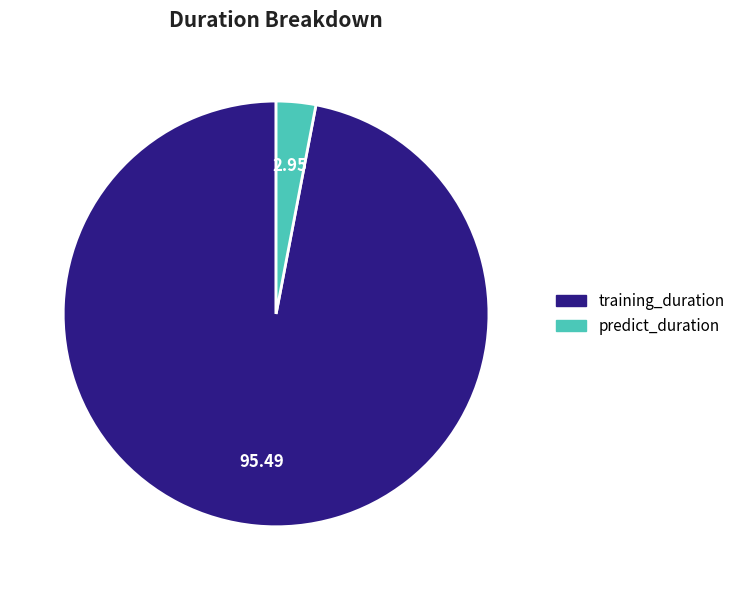

Which category has the biggest portion of the pie?

training_duration